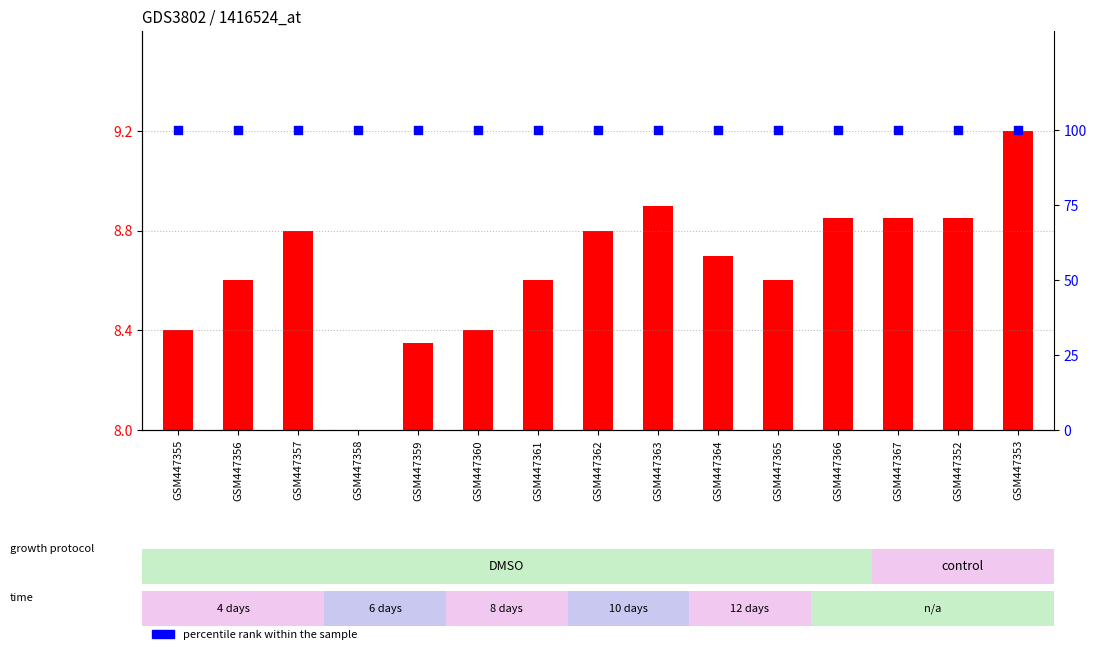

What are all the series names shown in the legend?

transformed count, percentile rank within the sample